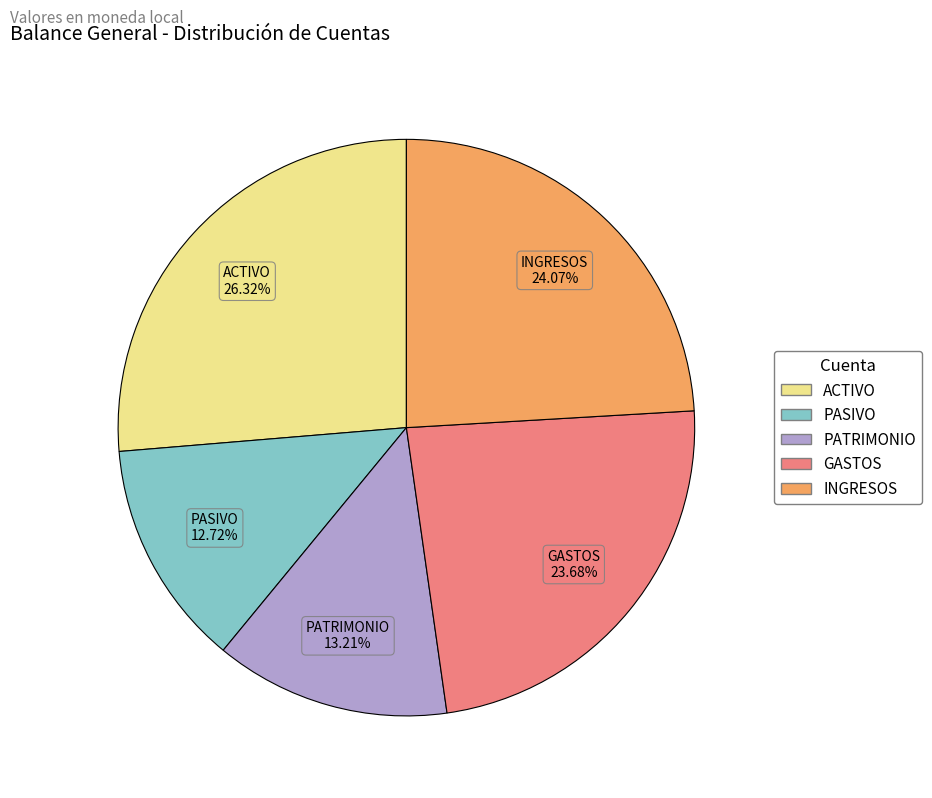

Approximately how many times larger is the value at INGRESOS compared to PATRIMONIO?

1.8